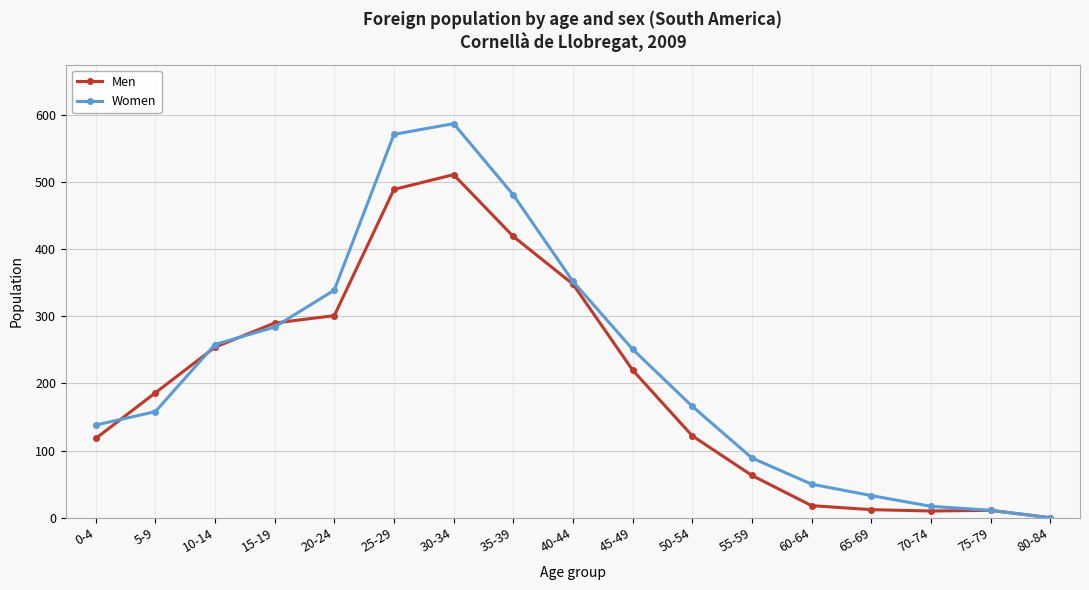

What is the label of the 11th point from the right?

30-34